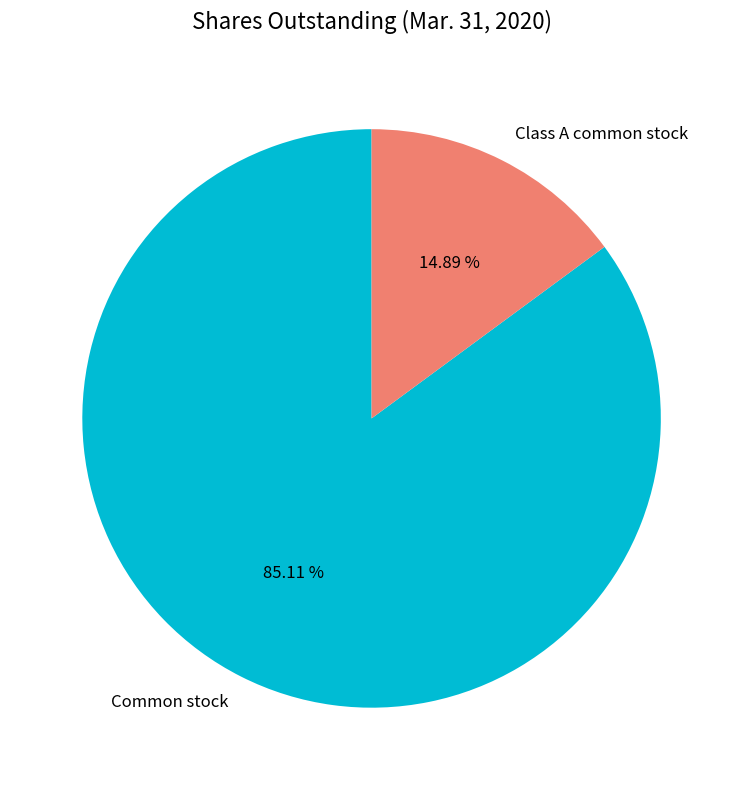

Which has a higher value, Class A common stock or Common stock?

Common stock